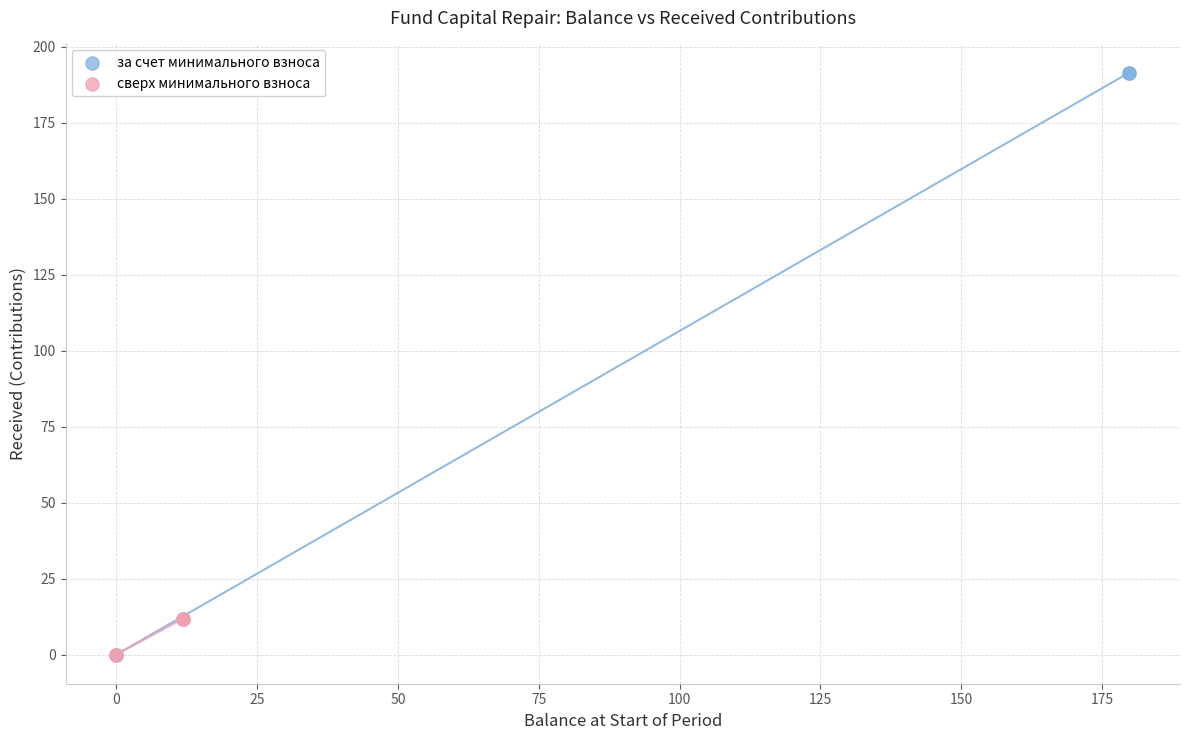

Which series contains the highest Y value?

за счет минимального взноса